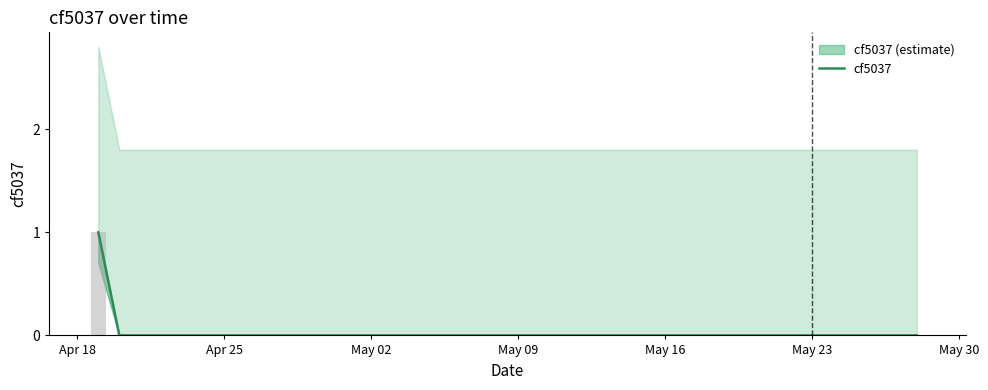

Which label corresponds to the smallest value in the chart?

Apr 25